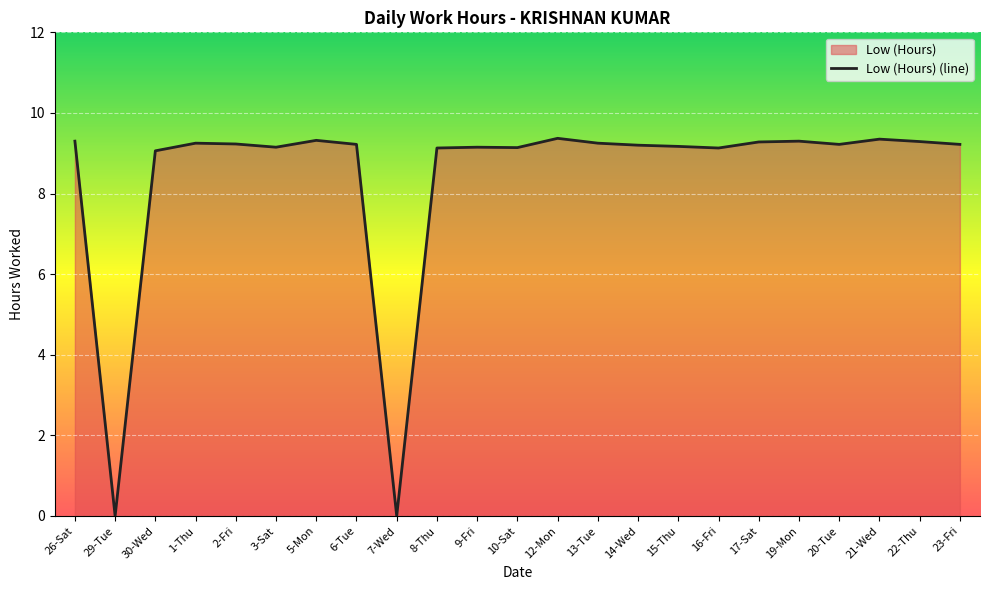

How many points are lower than both their immediate neighbors (excluding endpoints)?

6